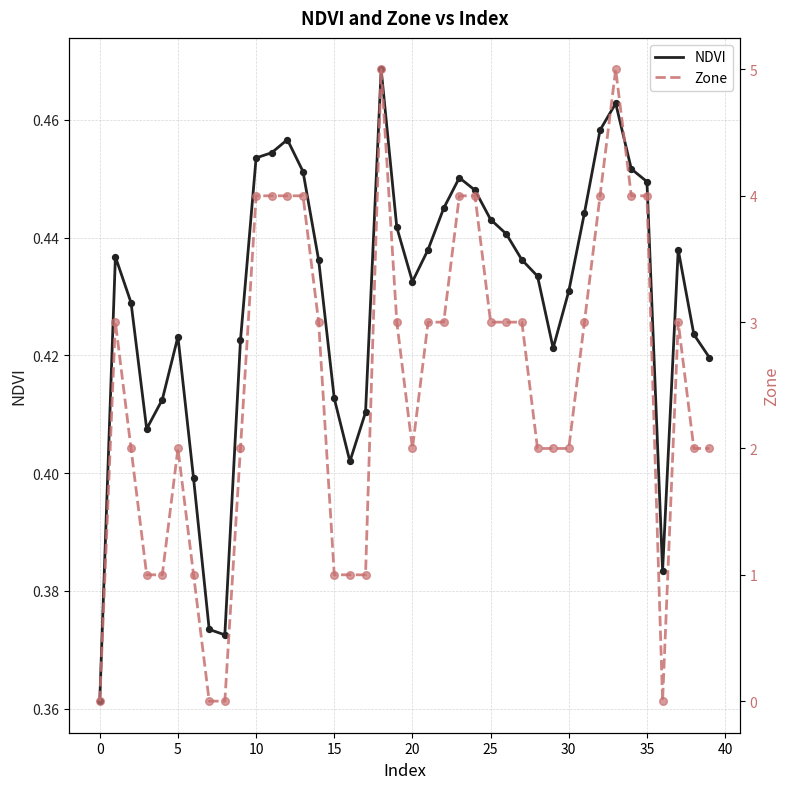

What are all the series names shown in the legend?

NDVI, Zone